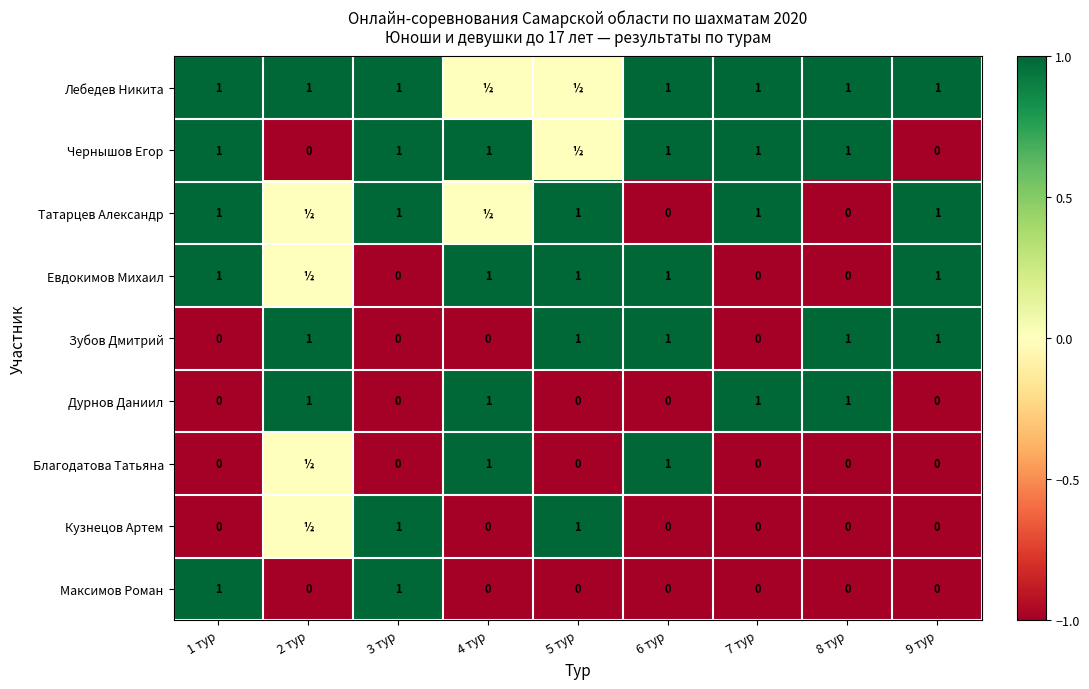

Is it true that Чернышов Егор equals 1 at 4 тур?

True